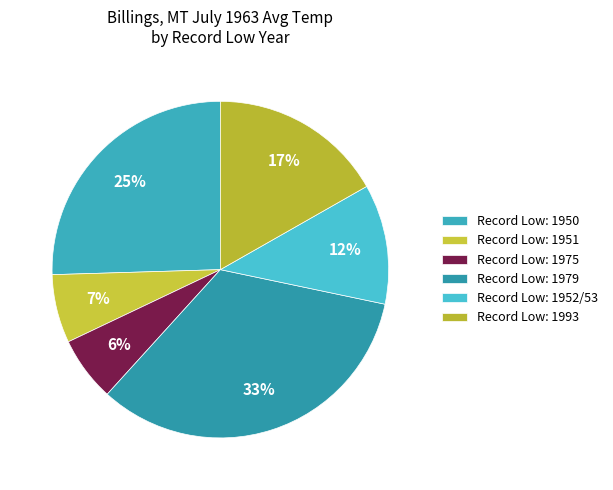

How many slices are in this pie chart?

6